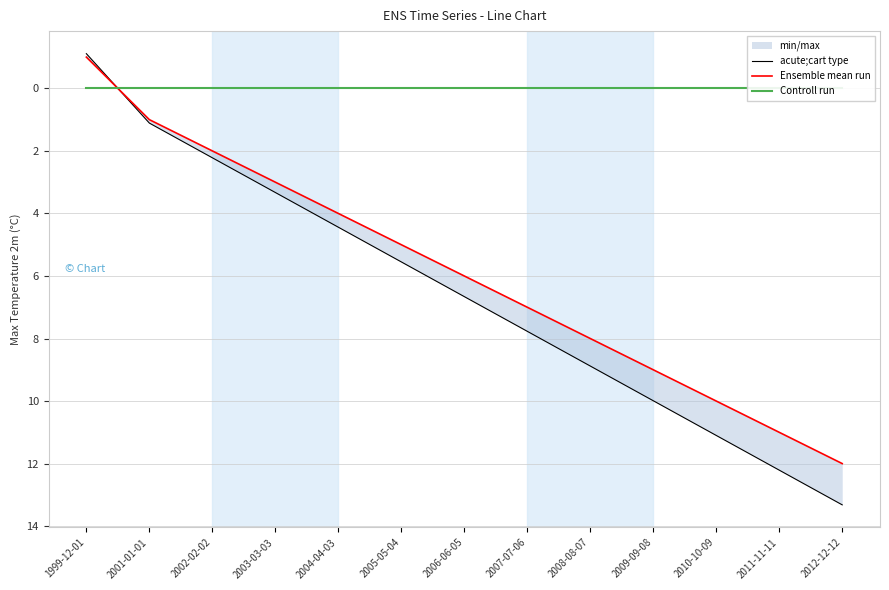

What is the sum of all Ensemble mean run values?

77.0